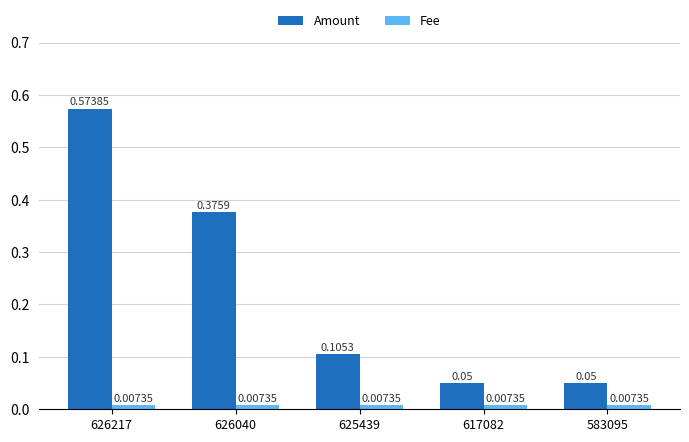

How many distinct data groups are displayed?

2